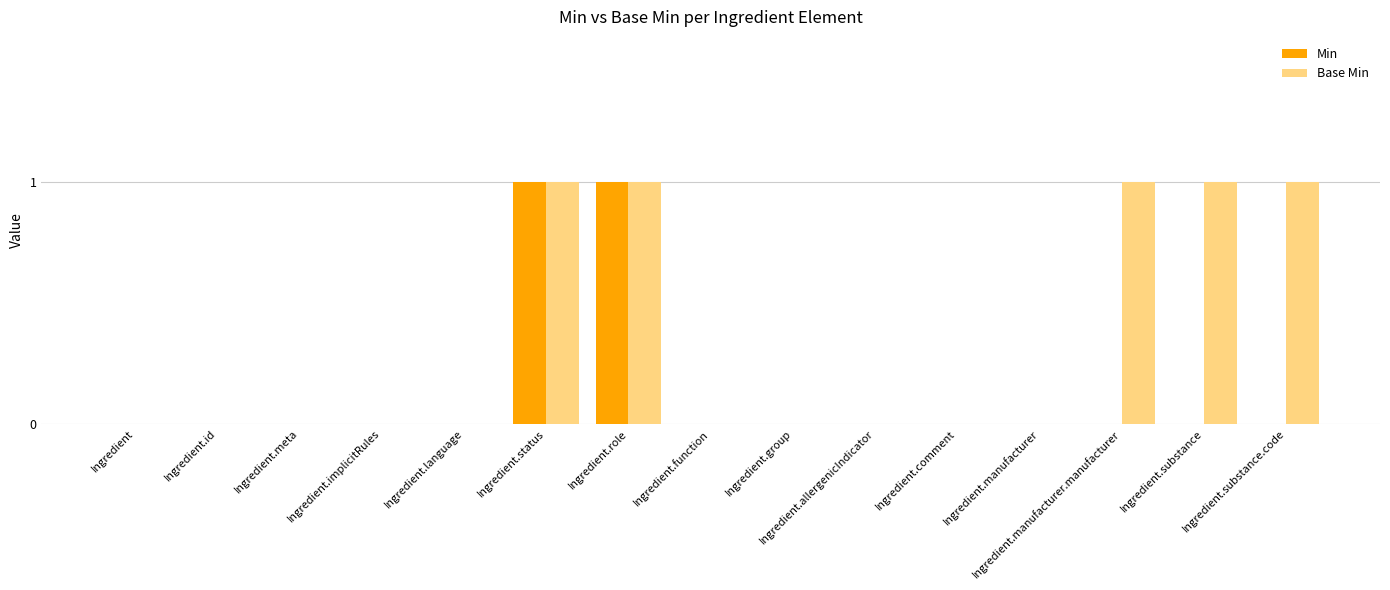

How many data points does each series have?

15